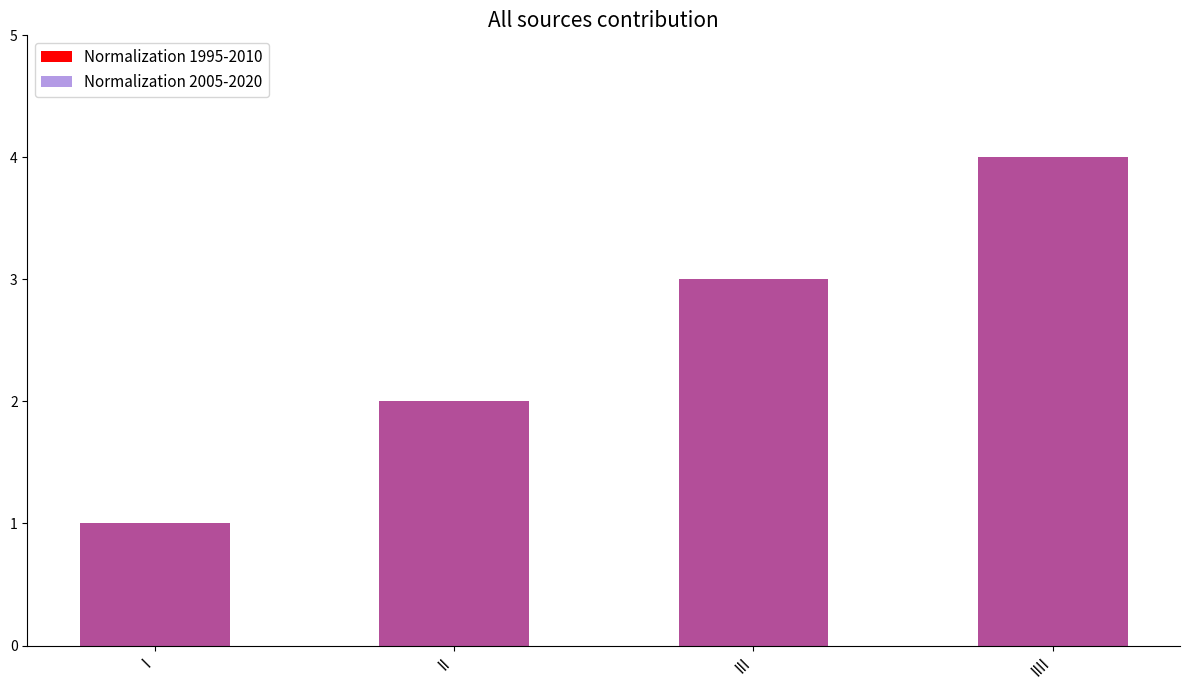

At which label does Normalization 1995-2010 reach its peak?

IIII